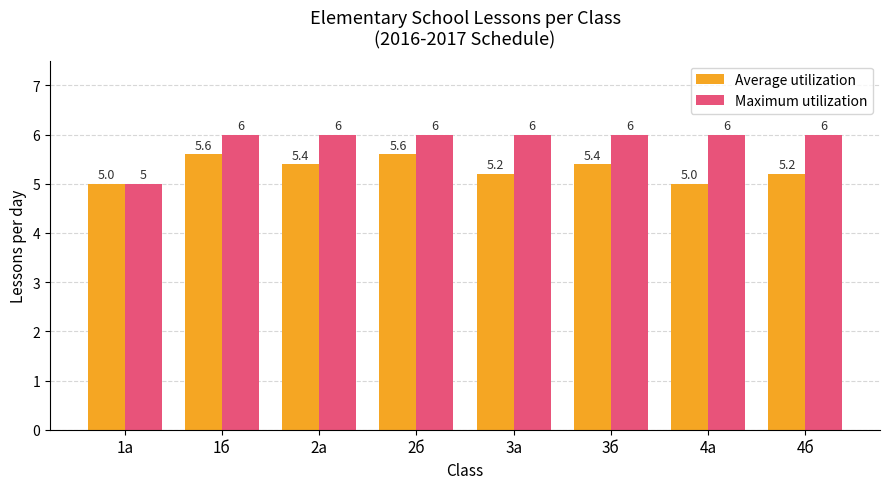

True or false: Average utilization has a value of 1.7 at 2б.

False